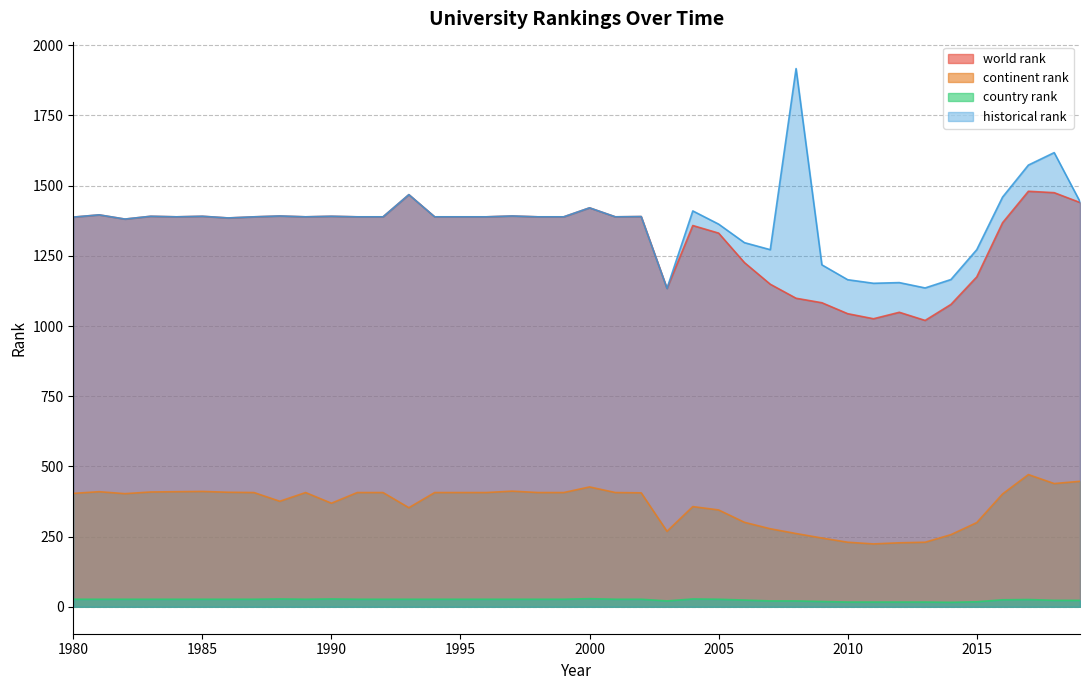

Rank the series at 1991 from lowest to highest value.

country rank, continent rank, world rank, historical rank